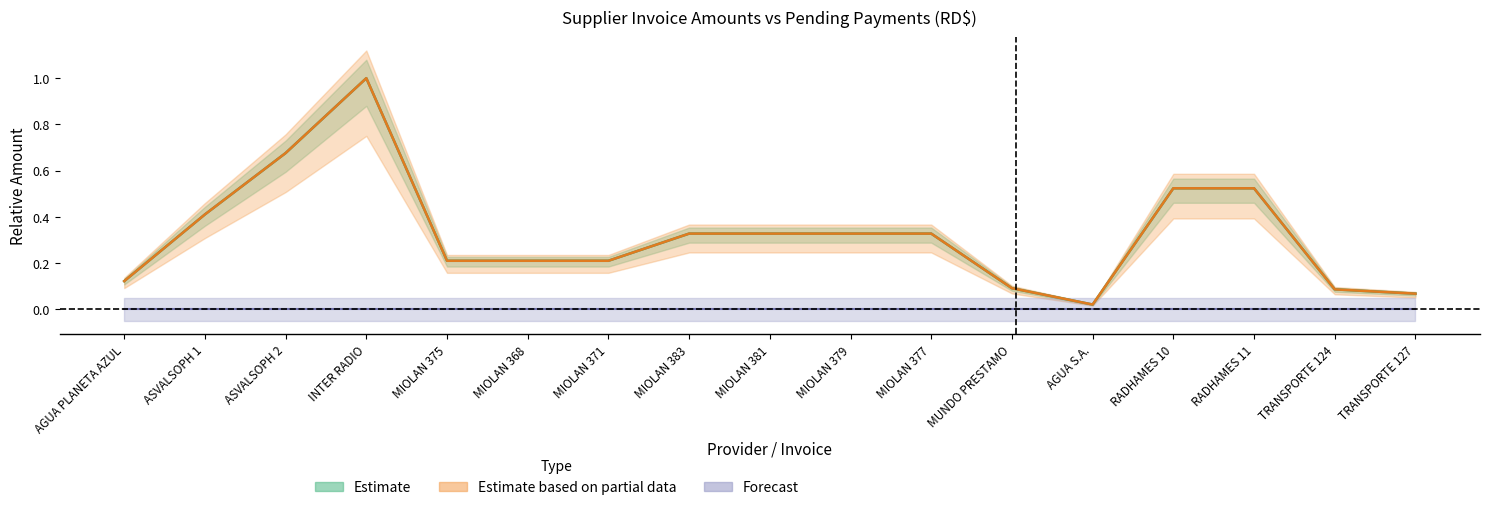

At which category does MONTO PENDIENTE reach its first local valley?

AGUA S.A.